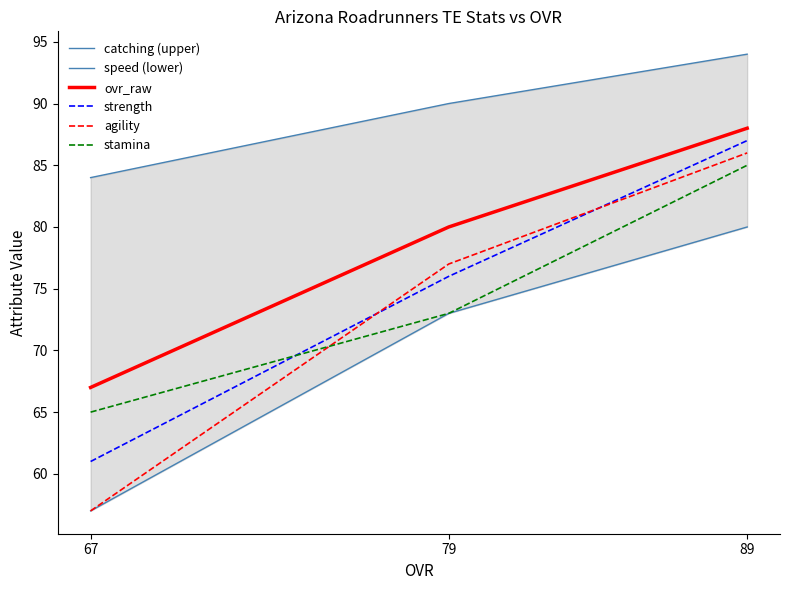

How many distinct data groups are displayed?

6